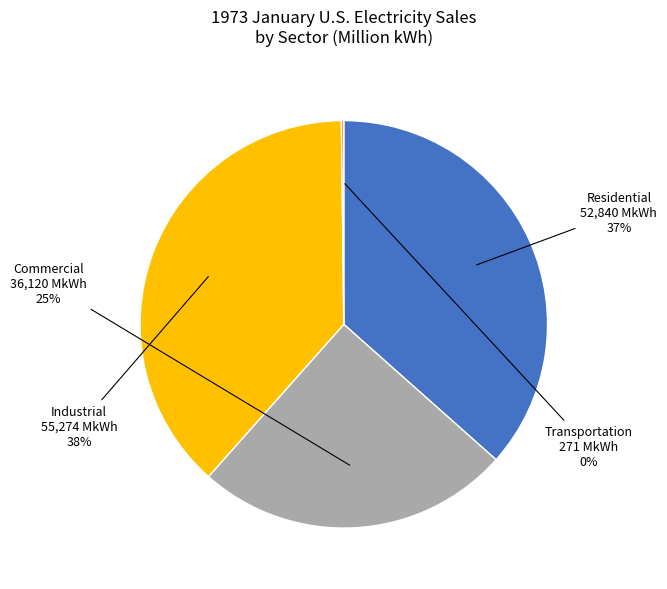

Is there any slice that represents more than half of the pie?

No